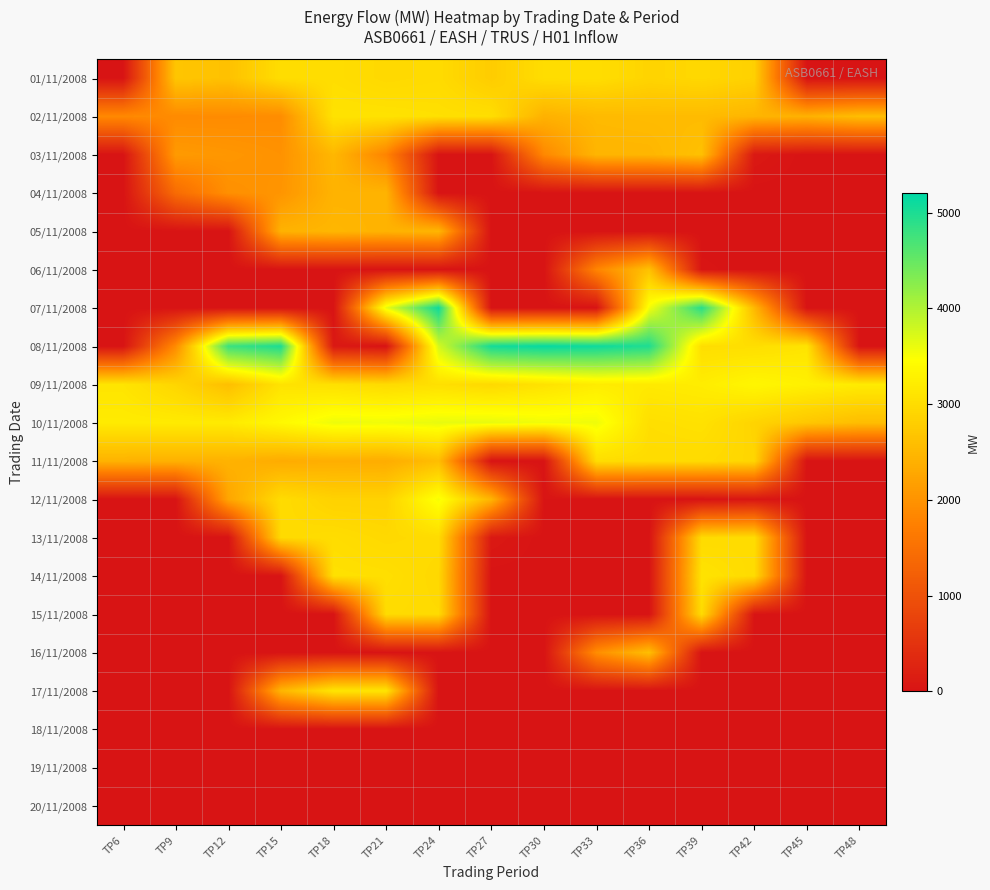

Reading left to right, list all the values displayed in this chart.

01/11/2008: TP6=0	TP9=2690	TP12=2630	TP15=3010	TP18=3020	TP21=2950	TP24=2980	TP27=2780	TP30=3010	TP33=3020	TP36=2890	TP39=2940	TP42=2840	TP45=0	TP48=0
02/11/2008: TP6=1870	TP9=1890	TP12=1900	TP15=1920	TP18=3080	TP21=3080	TP24=3050	TP27=3030	TP30=2420	TP33=2530	TP36=2550	TP39=2550	TP42=2470	TP45=2410	TP48=2580
03/11/2008: TP6=0	TP9=2100	TP12=2050	TP15=1990	TP18=2500	TP21=1800	TP24=0	TP27=0	TP30=1850	TP33=2470	TP36=2480	TP39=2620	TP42=90	TP45=0	TP48=0
04/11/2008: TP6=0	TP9=1420	TP12=1960	TP15=2030	TP18=2440	TP21=2450	TP24=0	TP27=0	TP30=0	TP33=0	TP36=0	TP39=0	TP42=0	TP45=0	TP48=0
05/11/2008: TP6=0	TP9=0	TP12=0	TP15=2430	TP18=2490	TP21=2440	TP24=2480	TP27=0	TP30=0	TP33=0	TP36=0	TP39=0	TP42=0	TP45=0	TP48=0
06/11/2008: TP6=0	TP9=0	TP12=0	TP15=0	TP18=0	TP21=0	TP24=0	TP27=0	TP30=0	TP33=1810	TP36=2640	TP39=30	TP42=0	TP45=0	TP48=0
07/11/2008: TP6=0	TP9=0	TP12=0	TP15=0	TP18=0	TP21=3620	TP24=5090	TP27=0	TP30=0	TP33=0	TP36=3530	TP39=4920	TP42=2510	TP45=0	TP48=0
08/11/2008: TP6=0	TP9=1900	TP12=4790	TP15=5000	TP18=80	TP21=0	TP24=3760	TP27=5060	TP30=5150	TP33=5100	TP36=4980	TP39=3020	TP42=3030	TP45=3100	TP48=0
09/11/2008: TP6=3110	TP9=2910	TP12=2600	TP15=3090	TP18=3050	TP21=2980	TP24=3040	TP27=2960	TP30=3080	TP33=3210	TP36=3180	TP39=3220	TP42=3350	TP45=3270	TP48=3200
10/11/2008: TP6=3200	TP9=3190	TP12=3190	TP15=3380	TP18=3580	TP21=3570	TP24=3620	TP27=3620	TP30=3560	TP33=3570	TP36=3030	TP39=3070	TP42=2890	TP45=2710	TP48=2580
11/11/2008: TP6=2430	TP9=2410	TP12=2430	TP15=2340	TP18=2370	TP21=2350	TP24=2580	TP27=0	TP30=0	TP33=3010	TP36=2990	TP39=2980	TP42=2910	TP45=0	TP48=0
12/11/2008: TP6=0	TP9=0	TP12=2250	TP15=2990	TP18=2860	TP21=2860	TP24=3520	TP27=2460	TP30=20	TP33=0	TP36=0	TP39=0	TP42=50	TP45=0	TP48=0
13/11/2008: TP6=0	TP9=0	TP12=0	TP15=2970	TP18=3010	TP21=2950	TP24=2990	TP27=90	TP30=0	TP33=0	TP36=0	TP39=2980	TP42=3000	TP45=0	TP48=0
14/11/2008: TP6=0	TP9=0	TP12=0	TP15=0	TP18=3060	TP21=3040	TP24=2940	TP27=0	TP30=0	TP33=0	TP36=0	TP39=3090	TP42=2990	TP45=0	TP48=0
15/11/2008: TP6=0	TP9=0	TP12=0	TP15=0	TP18=0	TP21=2990	TP24=2970	TP27=0	TP30=0	TP33=0	TP36=0	TP39=2990	TP42=20	TP45=0	TP48=0
16/11/2008: TP6=0	TP9=0	TP12=0	TP15=0	TP18=0	TP21=0	TP24=0	TP27=0	TP30=0	TP33=1930	TP36=2600	TP39=0	TP42=0	TP45=0	TP48=0
17/11/2008: TP6=0	TP9=0	TP12=0	TP15=2470	TP18=3130	TP21=3120	TP24=0	TP27=0	TP30=0	TP33=0	TP36=0	TP39=0	TP42=0	TP45=0	TP48=0
18/11/2008: TP6=0	TP9=0	TP12=0	TP15=0	TP18=0	TP21=0	TP24=0	TP27=0	TP30=0	TP33=0	TP36=0	TP39=0	TP42=0	TP45=0	TP48=0
19/11/2008: TP6=0	TP9=0	TP12=0	TP15=0	TP18=0	TP21=0	TP24=0	TP27=0	TP30=0	TP33=0	TP36=0	TP39=0	TP42=0	TP45=0	TP48=0
20/11/2008: TP6=0	TP9=0	TP12=0	TP15=0	TP18=0	TP21=0	TP24=0	TP27=0	TP30=0	TP33=0	TP36=0	TP39=0	TP42=0	TP45=0	TP48=0